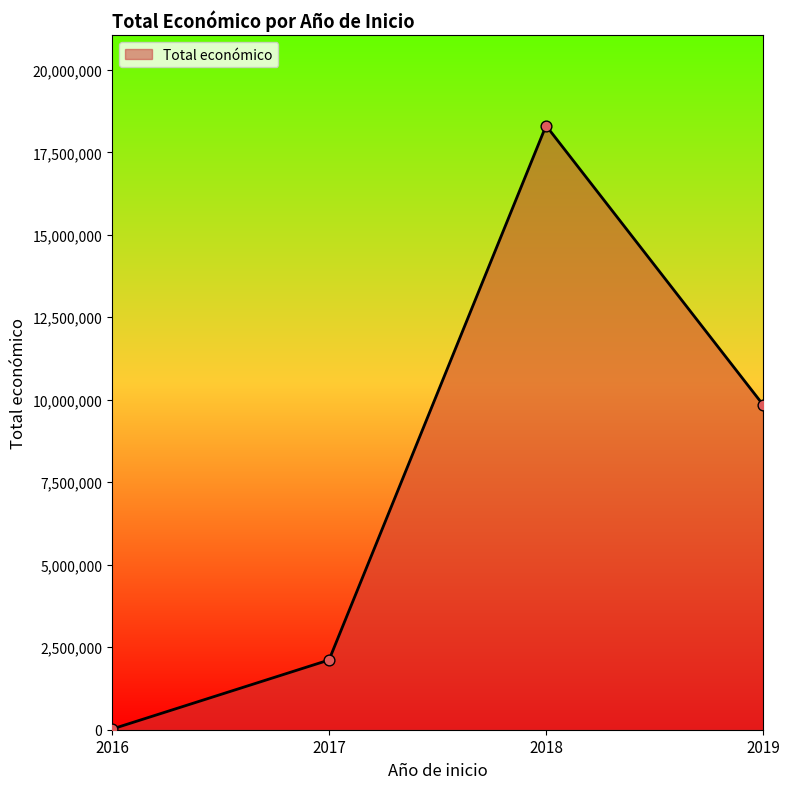

What is the change in value from 2017 to 2019?

+7734369